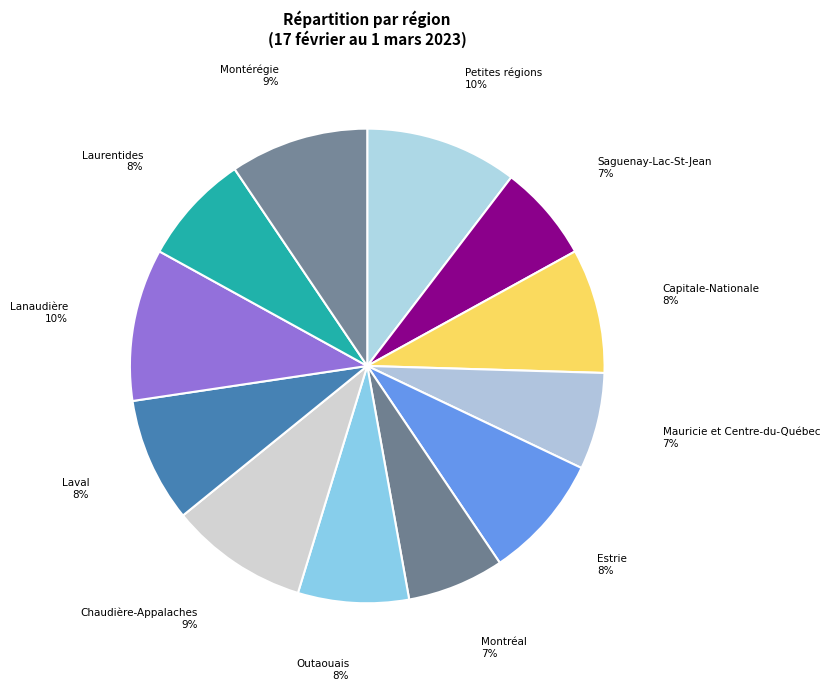

To the nearest percent, what is the average slice percentage?

8%